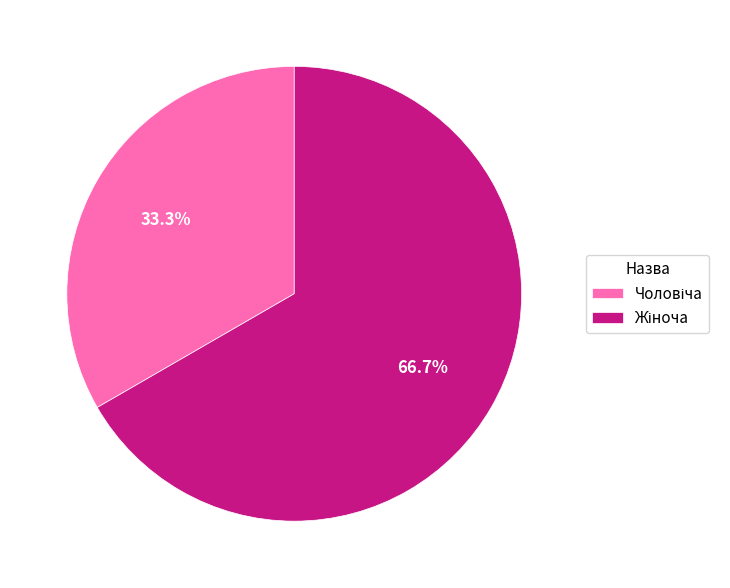

Does any single category account for the majority?

Yes